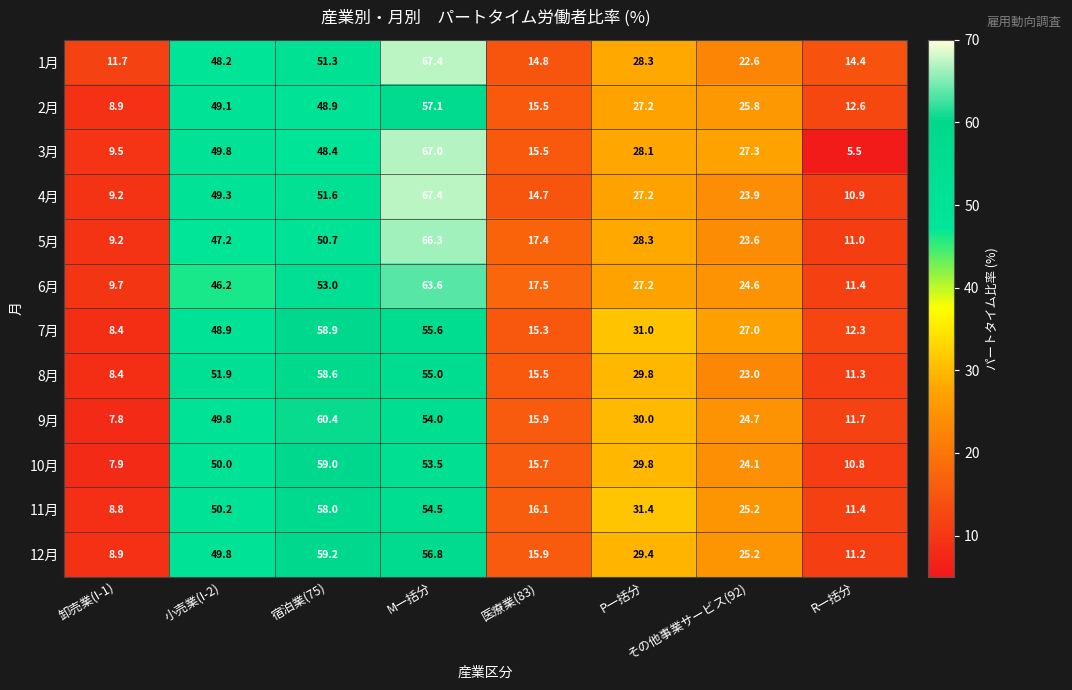

Which series has the largest total across all categories?

1月